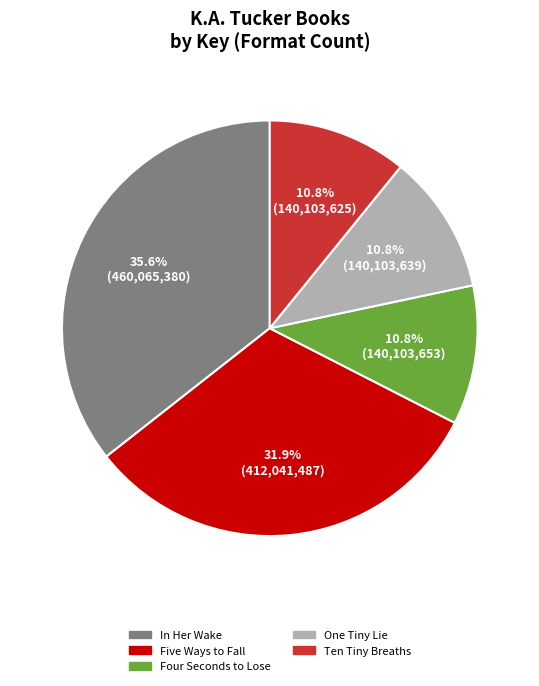

What is the largest slice in the pie chart?

In Her Wake